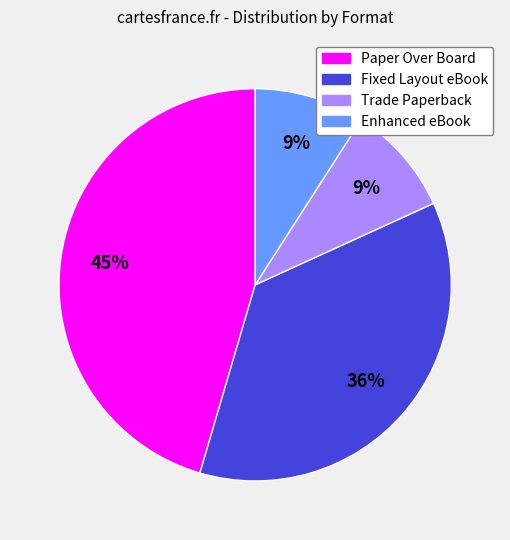

To the nearest percent, what portion does Paper Over Board represent?

45%